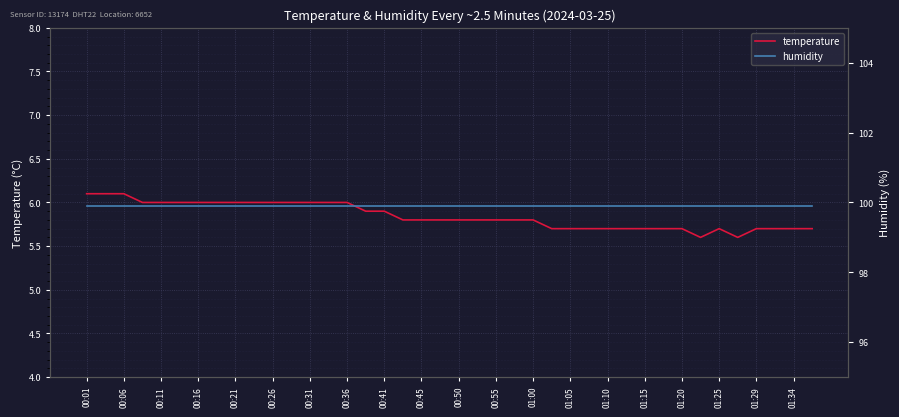

What is the value of the temperature point at the 26th from the left?

5.7